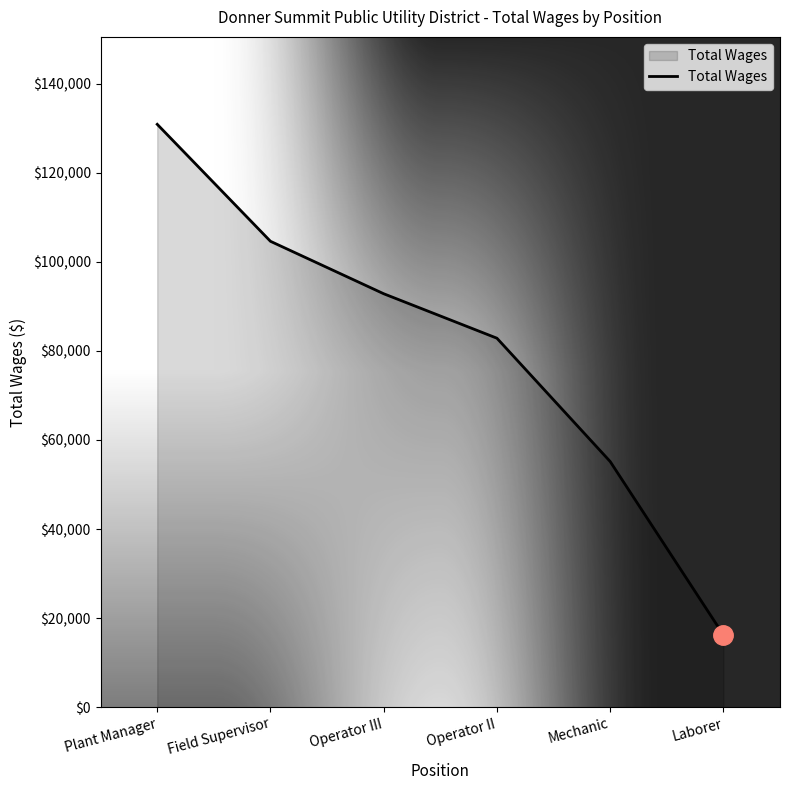

Between Operator III and Mechanic, which is larger?

Operator III